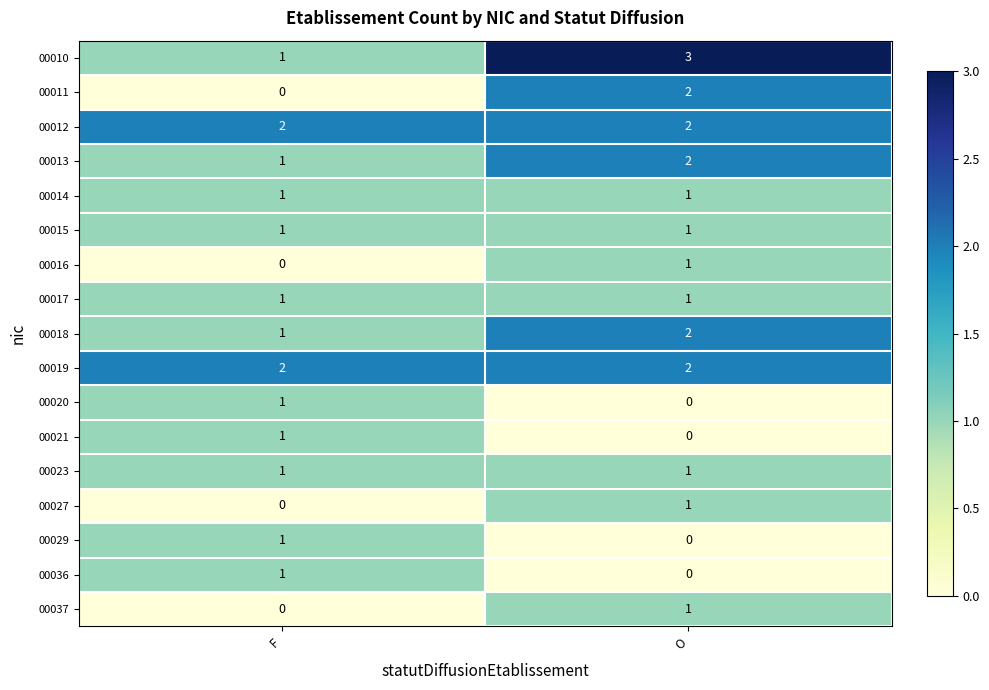

At which category is the sum across all series the highest?

O